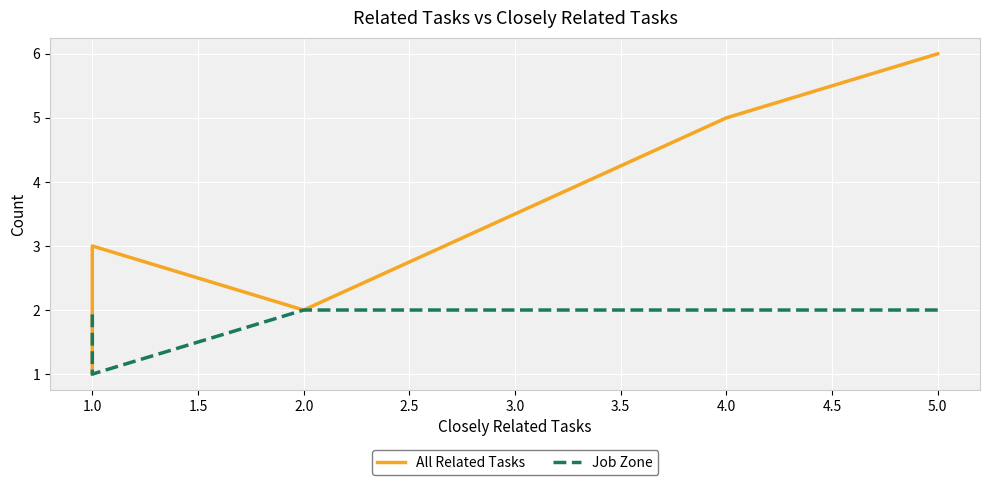

True or false: Job Zone and All Related Tasks cross at least once.

False